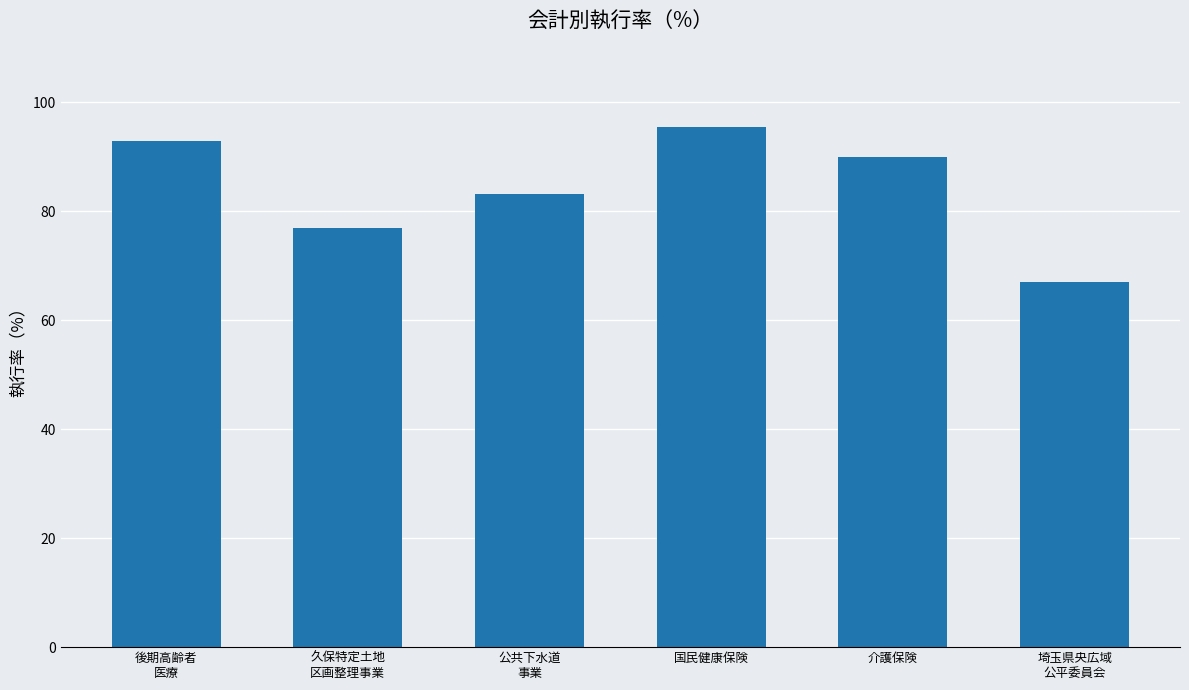

What is the difference between the maximum and minimum values?

28.5